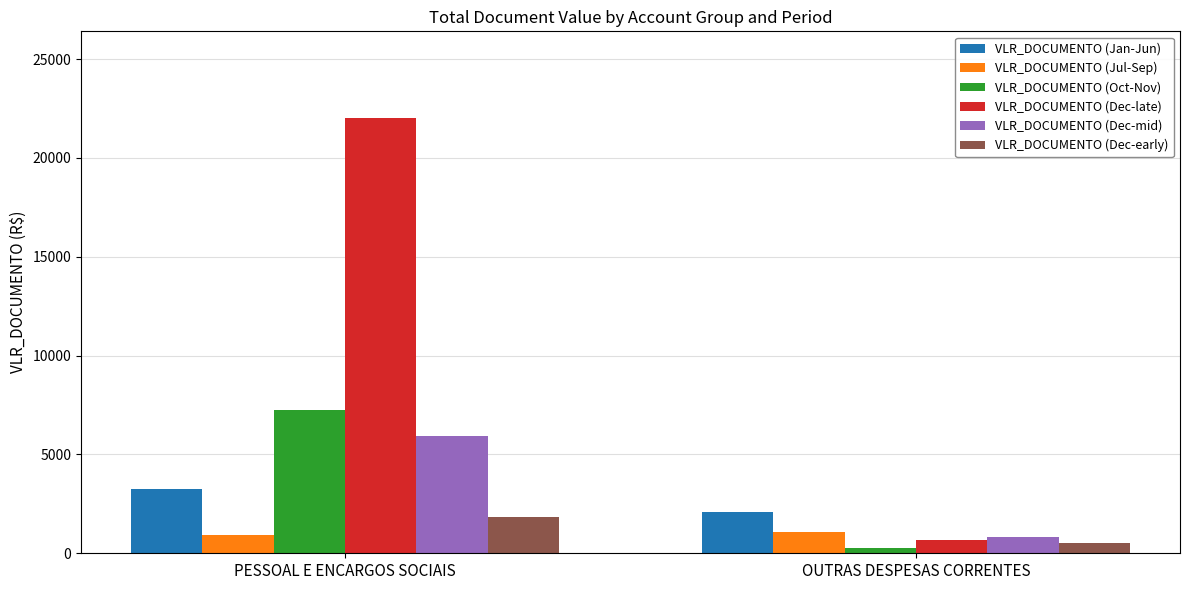

Where is VLR_DOCUMENTO (Jan-Jun) nearest to the value 2660?

OUTRAS DESPESAS CORRENTES